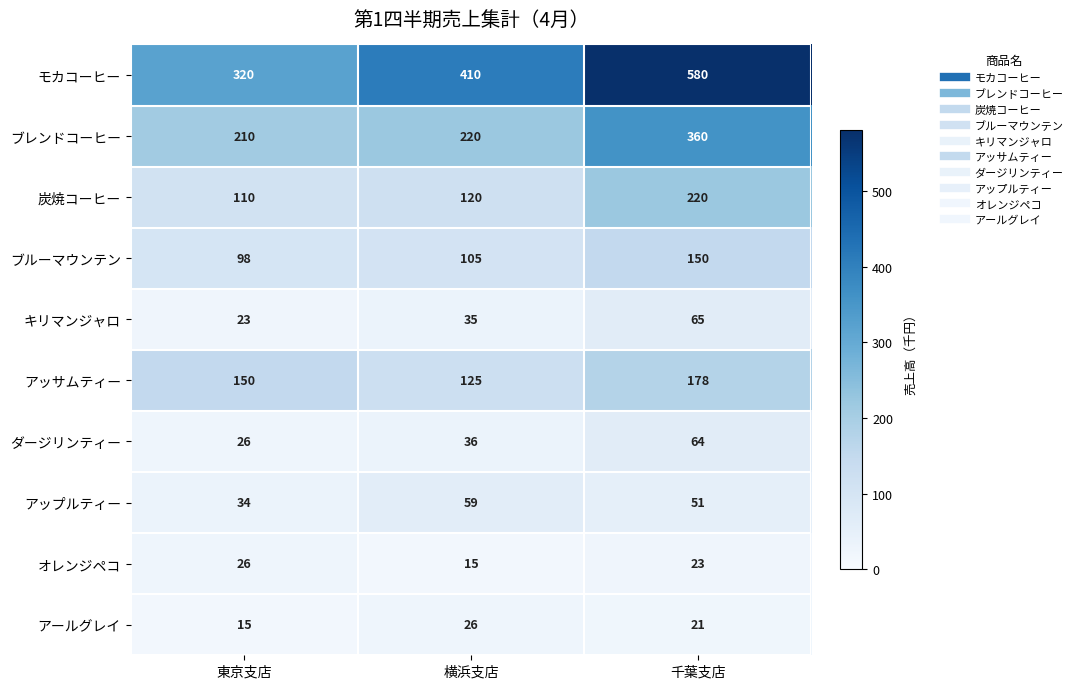

The value of ブルーマウンテン at 千葉支店 is 150. True or false?

True